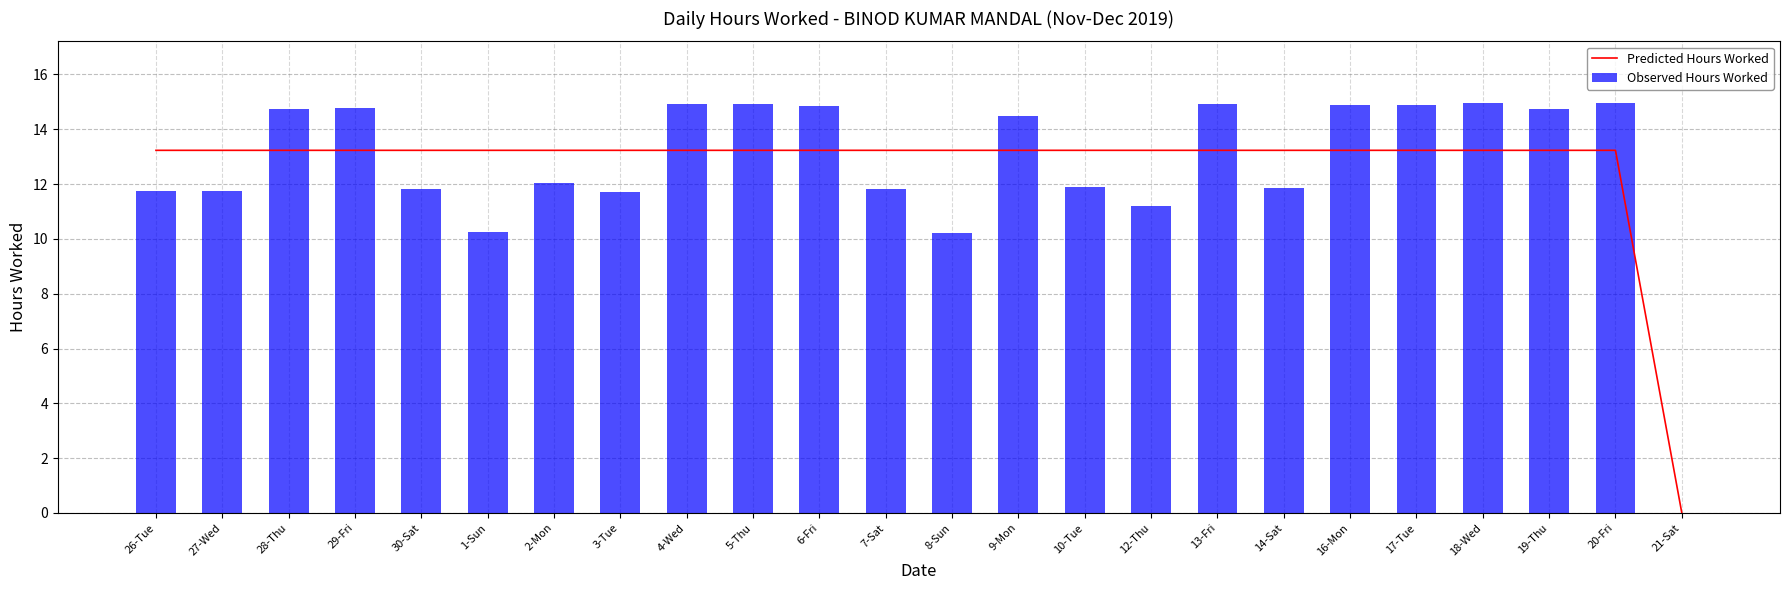

Is the value of Observed Hours Worked at 14-Sat greater than the value of Predicted Hours Worked at 21-Sat?

Yes